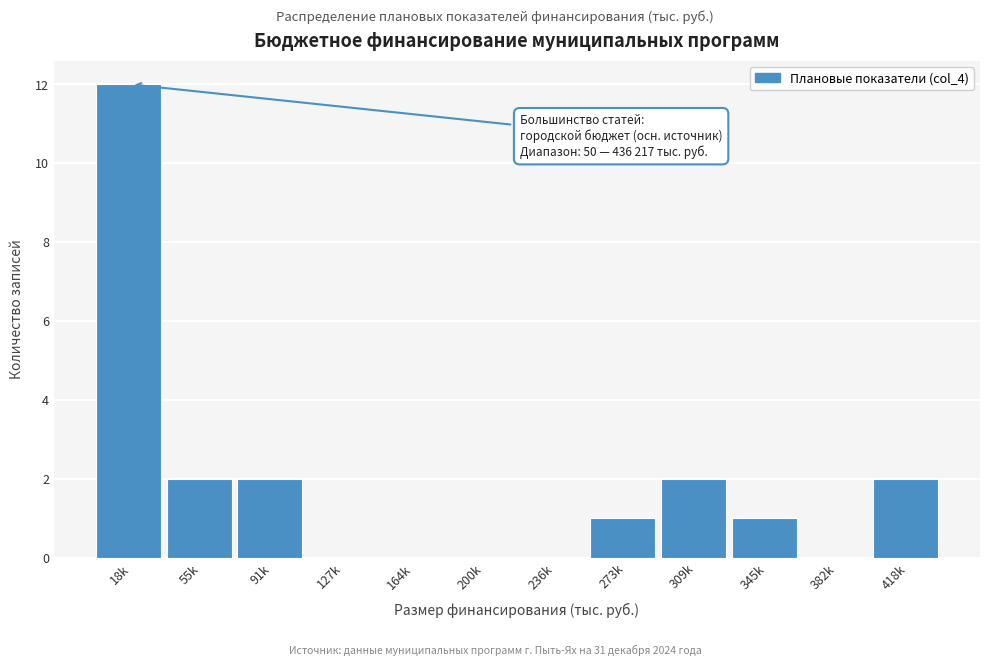

Reading right to left, list all the values displayed in this chart.

418k=2	382k=0	345k=1	309k=2	273k=1	236k=0	200k=0	164k=0	127k=0	91k=2	55k=2	18k=12